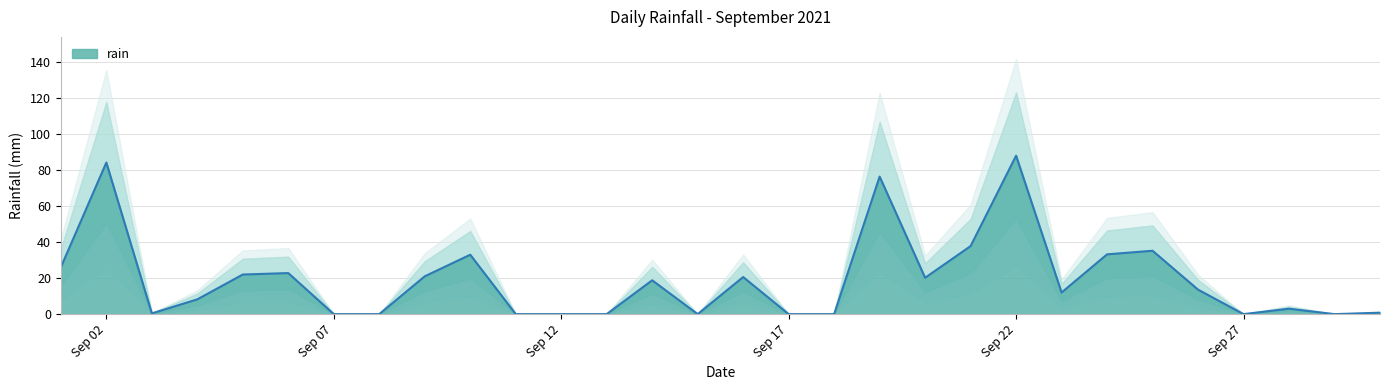

What is the difference between the maximum and second lowest values?

88.0